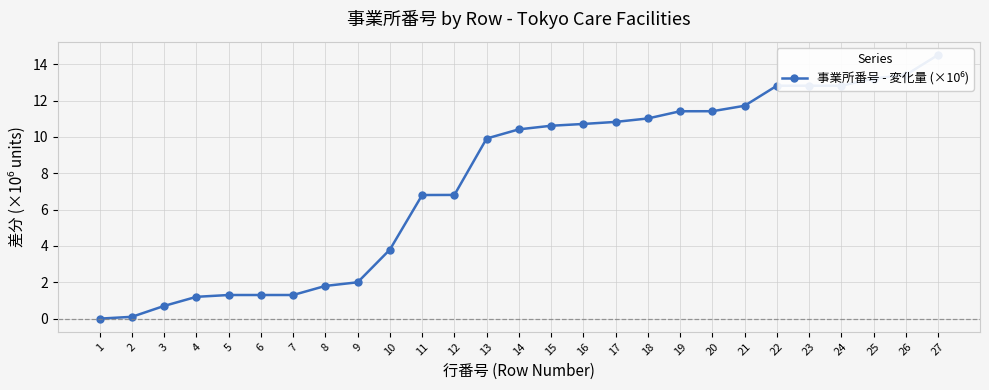

Count the number of values greater than 10.

14